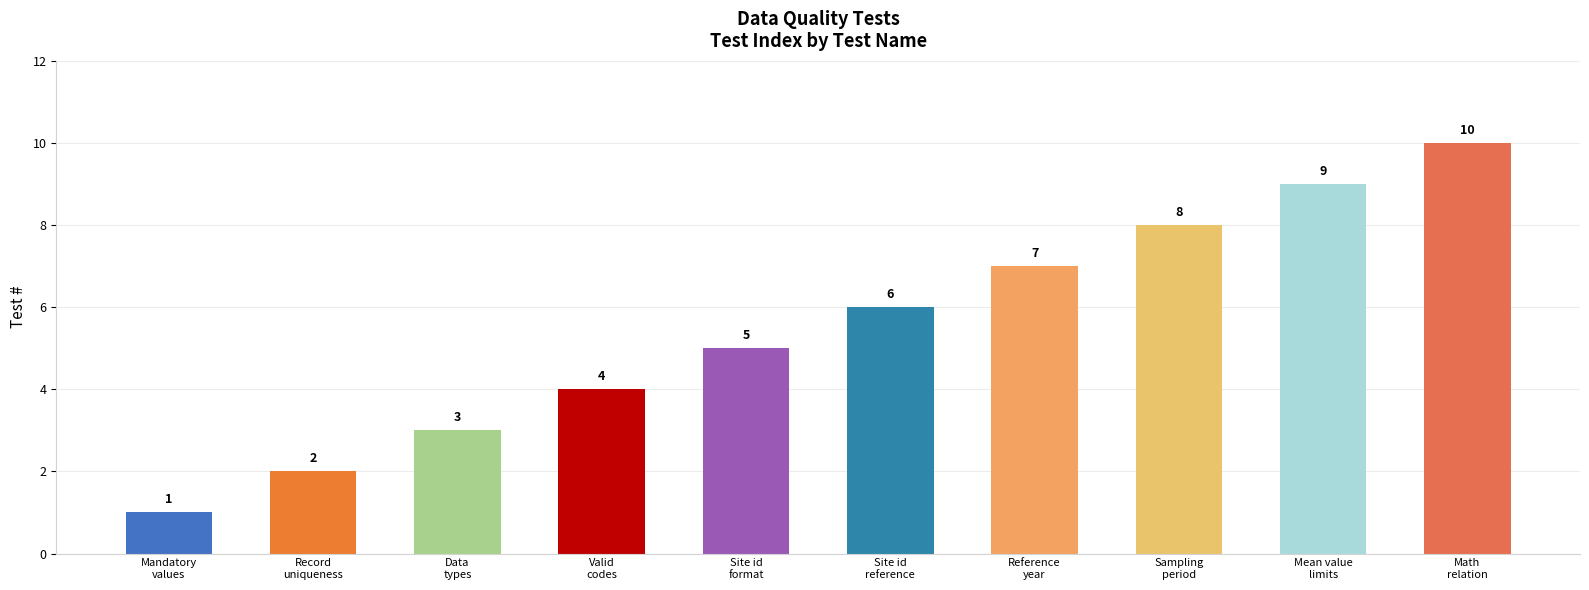

How many data points are less than 6?

5